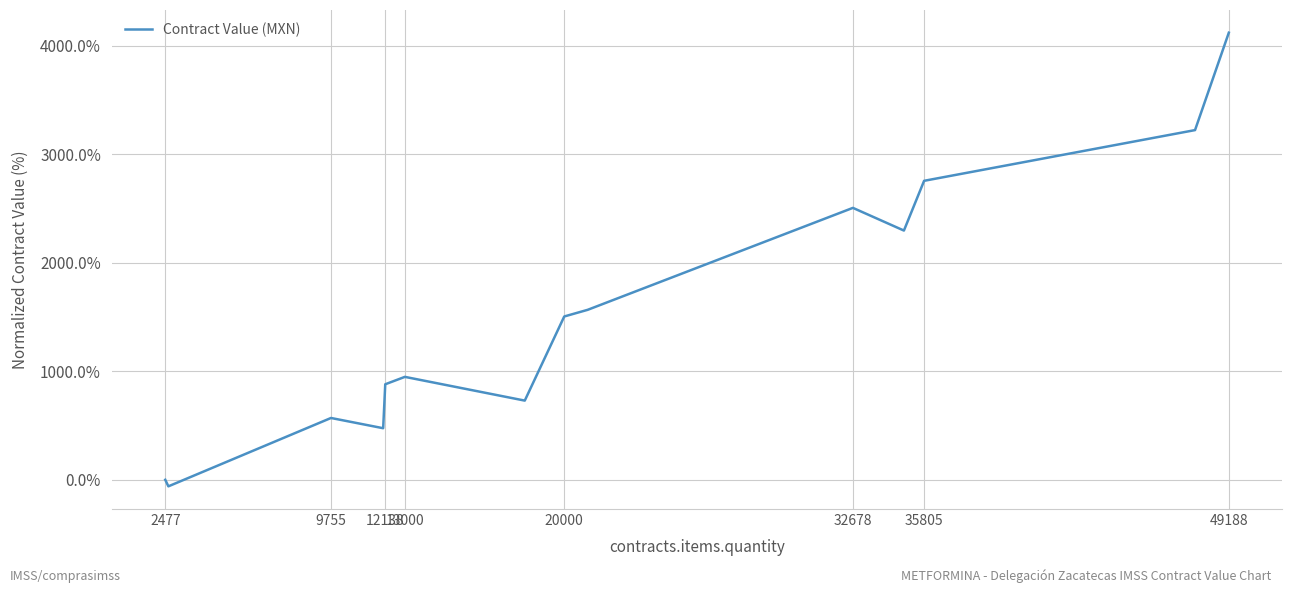

How many values are below 948?

7